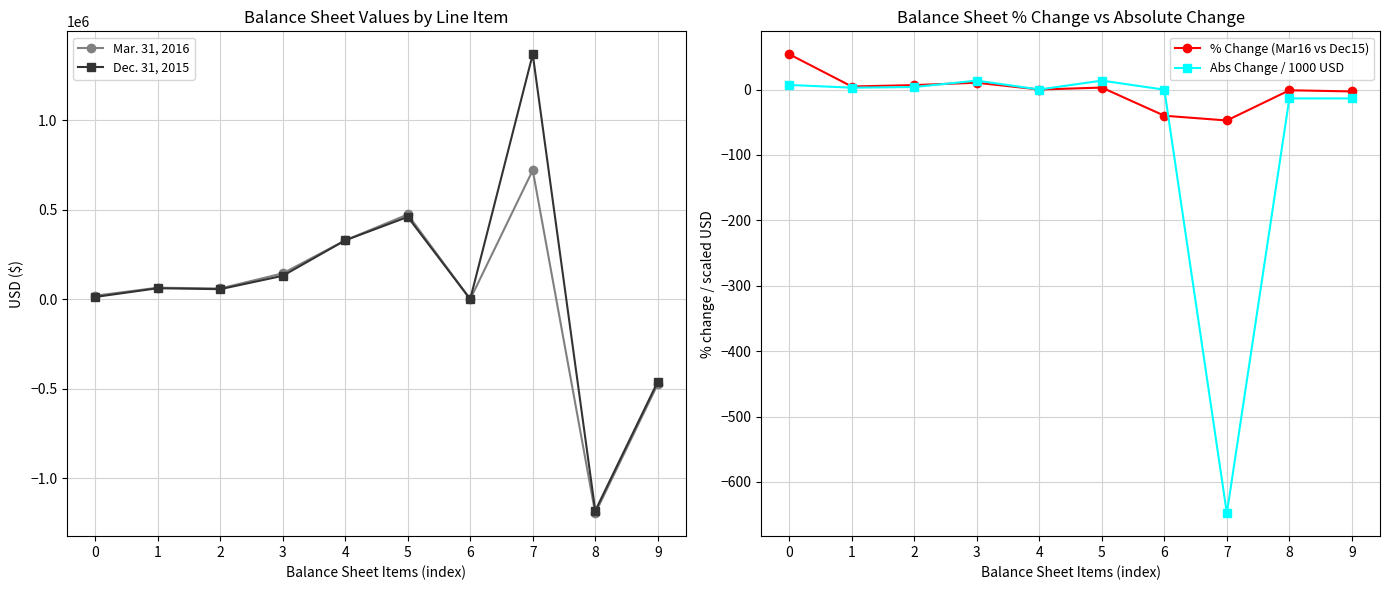

What is the difference between the highest and lowest values at 3?

144685.6